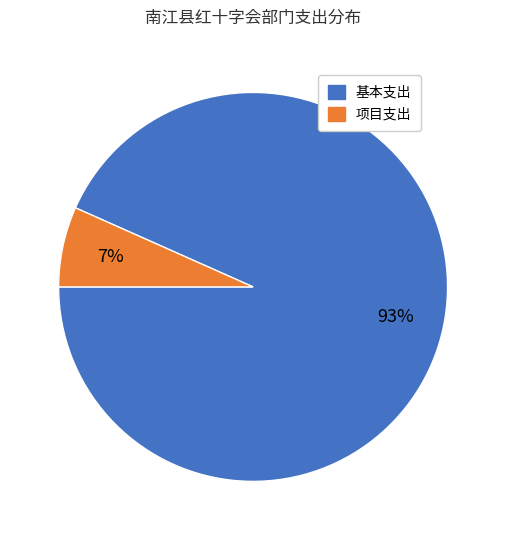

The 项目支出 slice represents 7% of the pie. True or false?

True